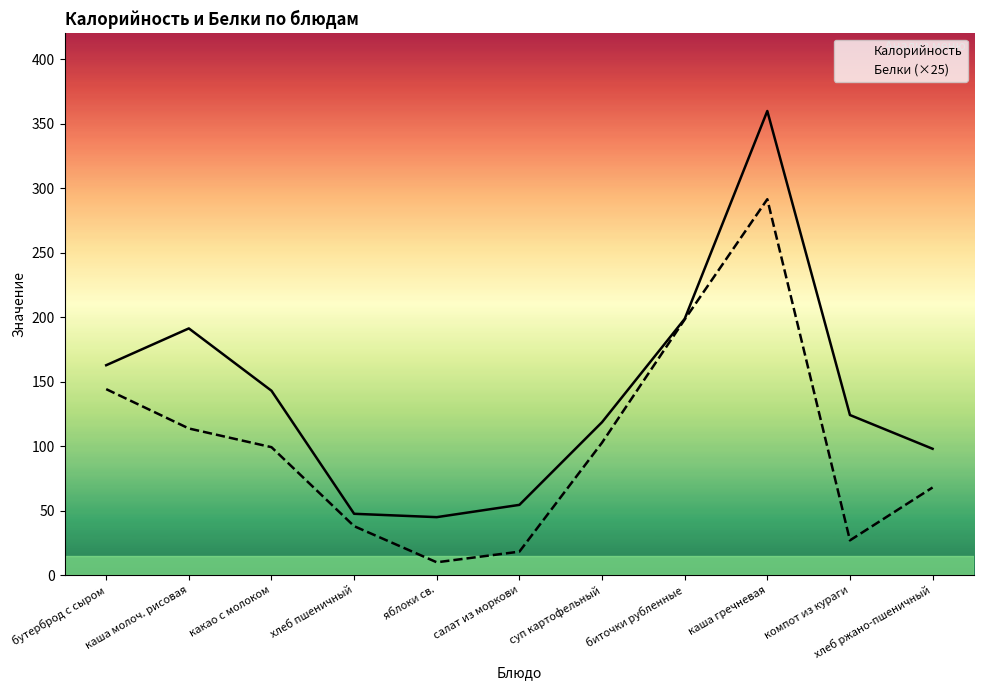

Reading right to left, transcribe all the data shown in this chart.

Калорийность: хлеб ржано-пшеничный=98.0	компот из кураги=124.2	каша гречневая=359.9	биточки рубленные=198.7	суп картофельный=118.6	салат из моркови=54.5	яблоки св.=45.0	хлеб пшеничный=47.6	какао с молоком=143.0	каша молоч. рисовая=191.3	бутерброд с сыром=162.8
Белки (×25): хлеб ржано-пшеничный=68.0	компот из кураги=27.0	каша гречневая=291.5	биточки рубленные=198.2	суп картофельный=102.8	салат из моркови=18.2	яблоки св.=10.0	хлеб пшеничный=38.0	какао с молоком=99.2	каша молоч. рисовая=113.8	бутерброд с сыром=144.2